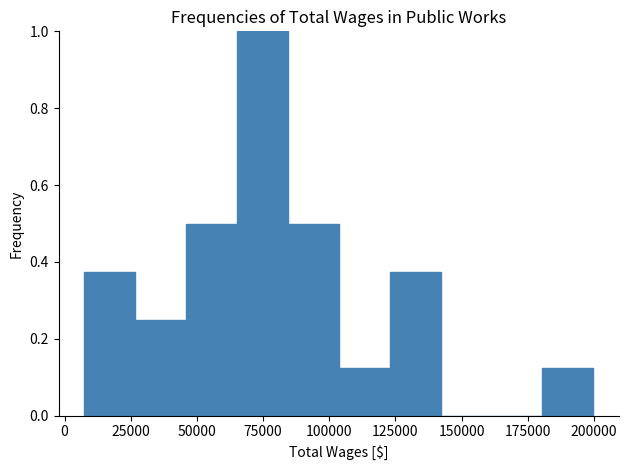

Read against the x-axis, roughly where is the centre of the tallest bar?

75000